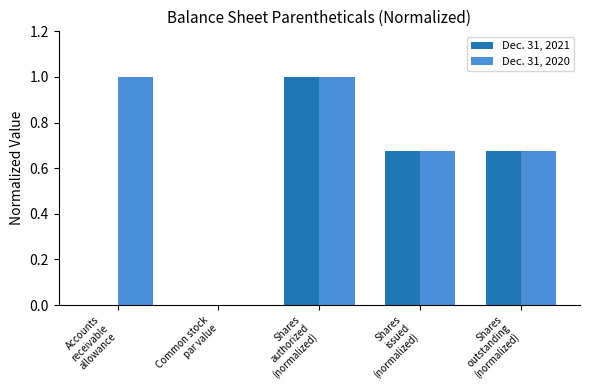

What is the greatest value displayed?

1.0